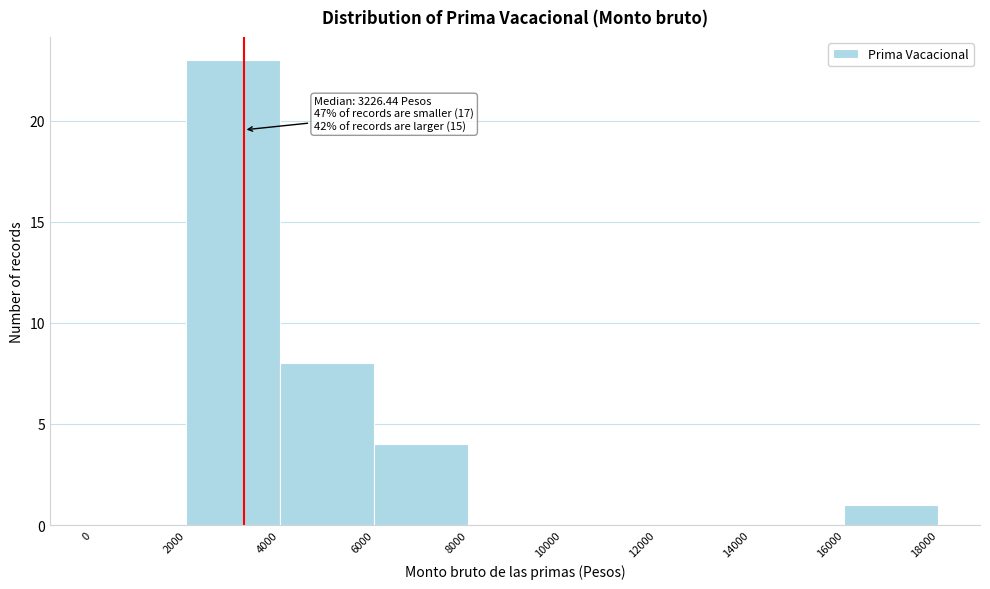

Over which range of the x-axis is the bar tallest?

2000 to 4000